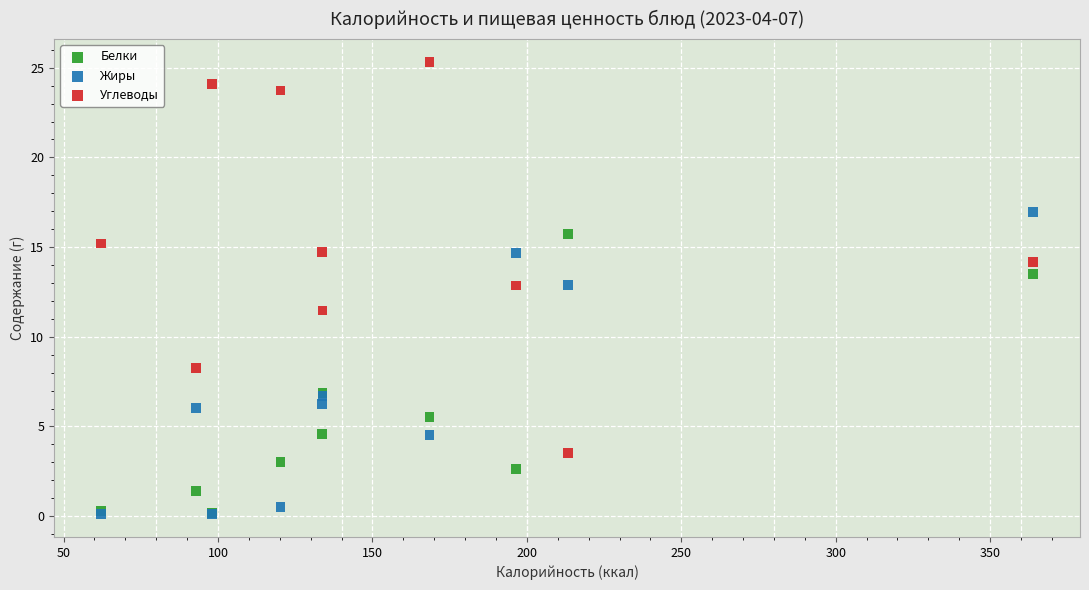

Which series contains the highest Y value?

Углеводы